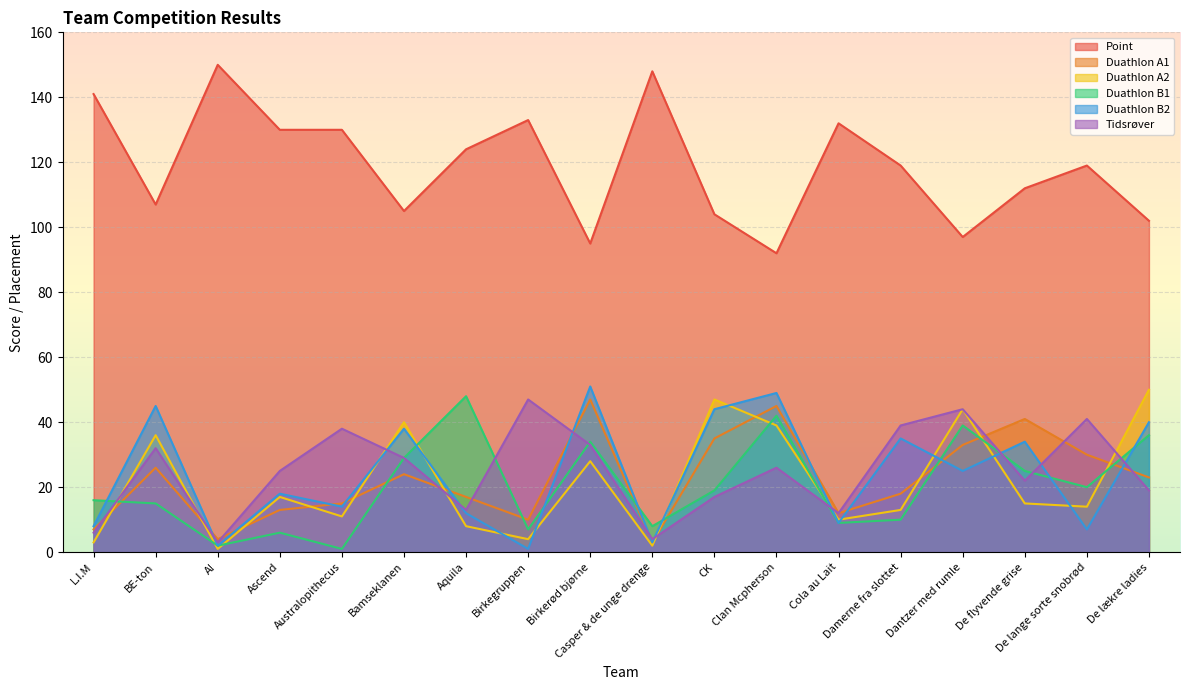

How many data points in Duathlon A2 are above 15?

8